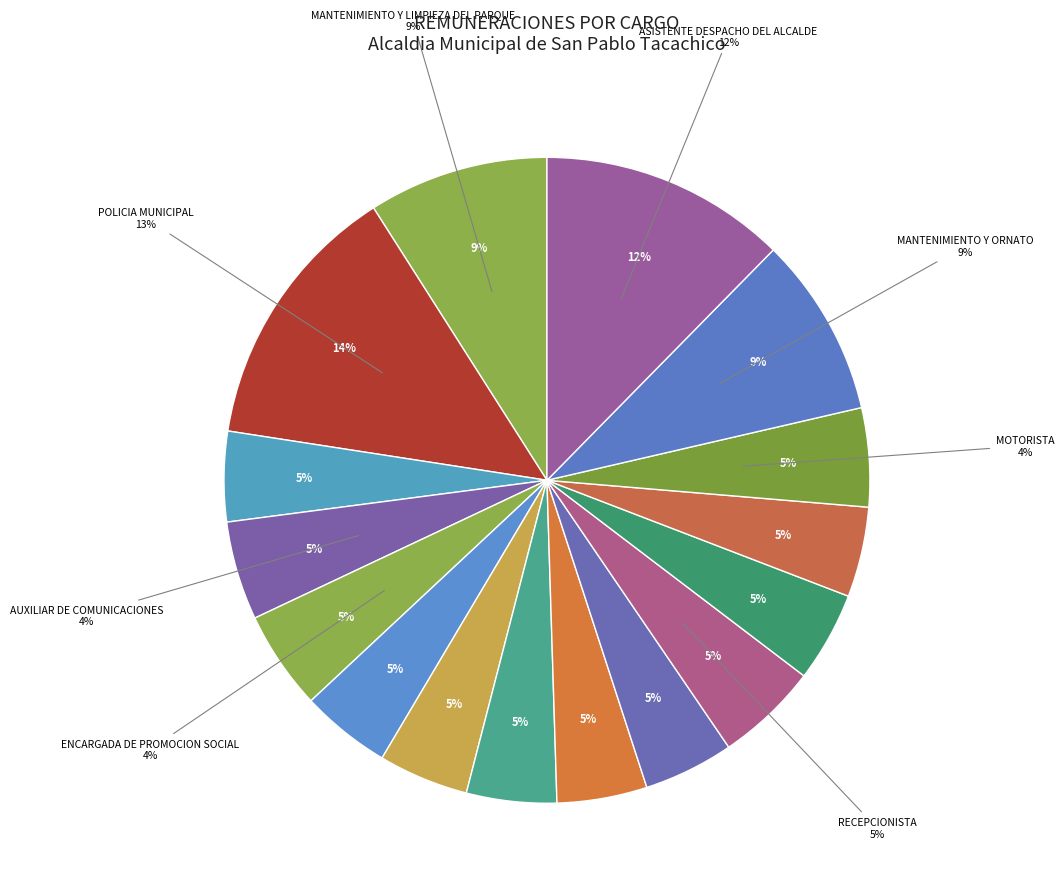

Is the sum of AUXILIAR DE UACI and MOTORISTA GENERAL greater than half?

No